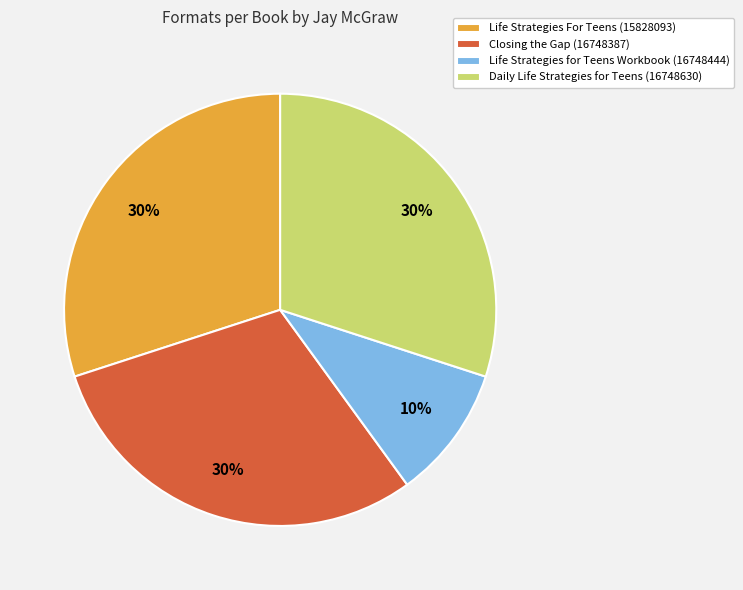

What percentage is the Closing the Gap (16748387) slice, to the nearest percent?

30%